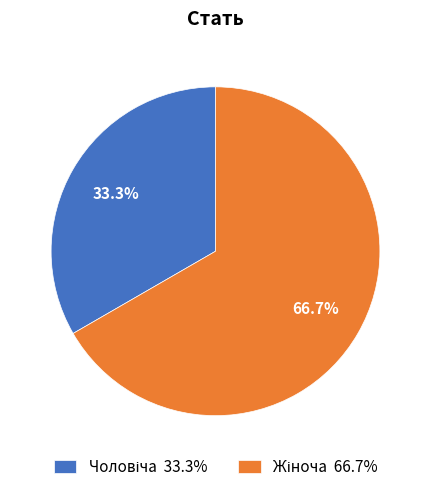

Is there a majority slice in this chart?

Yes